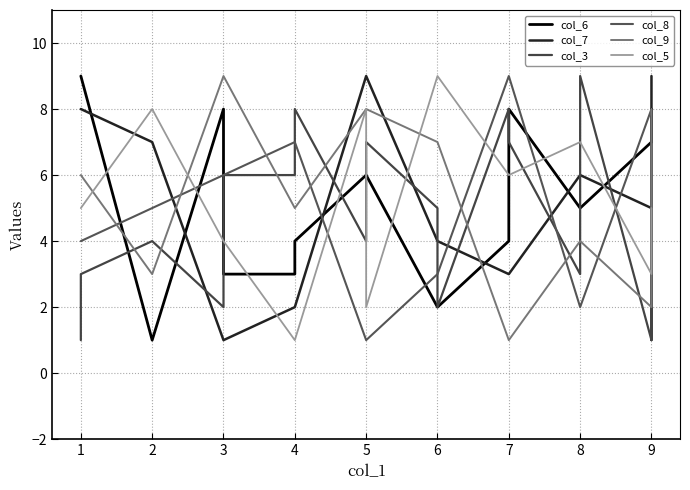

True or false: col_7 has a value of 2 at 7.

False